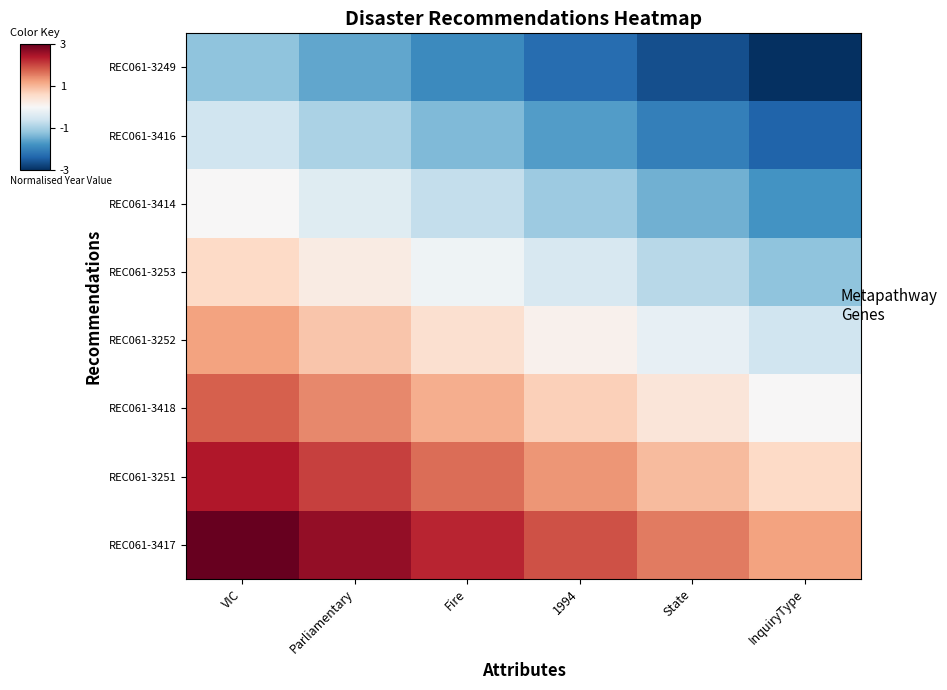

Between Fire and State, which is larger?

Fire